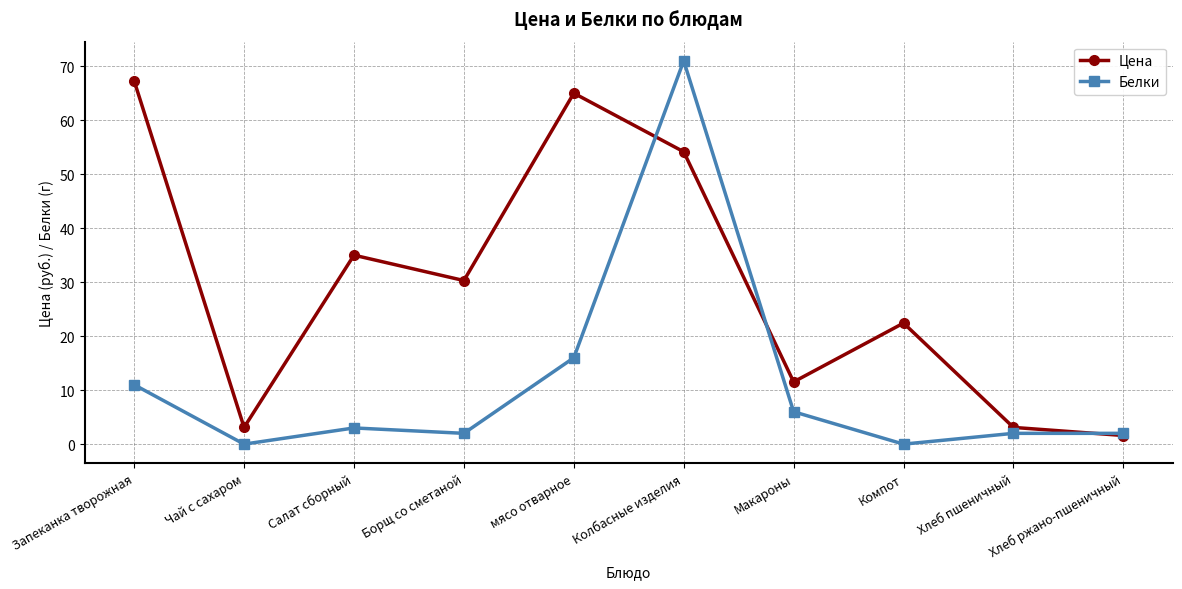

What is the label of the 7th point from the right?

Борщ со сметаной